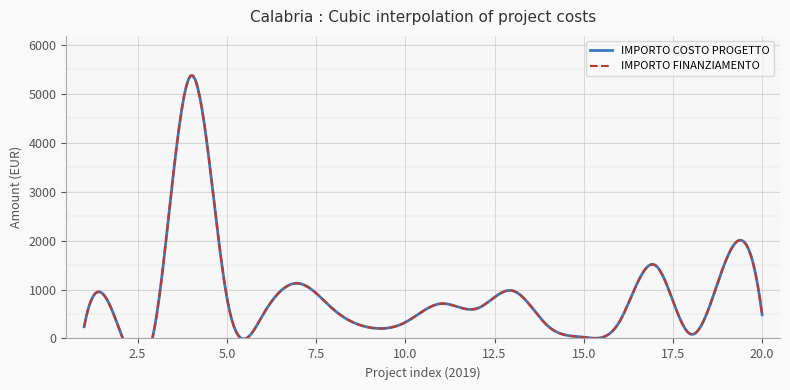

Count the number of categories in the chart.

20